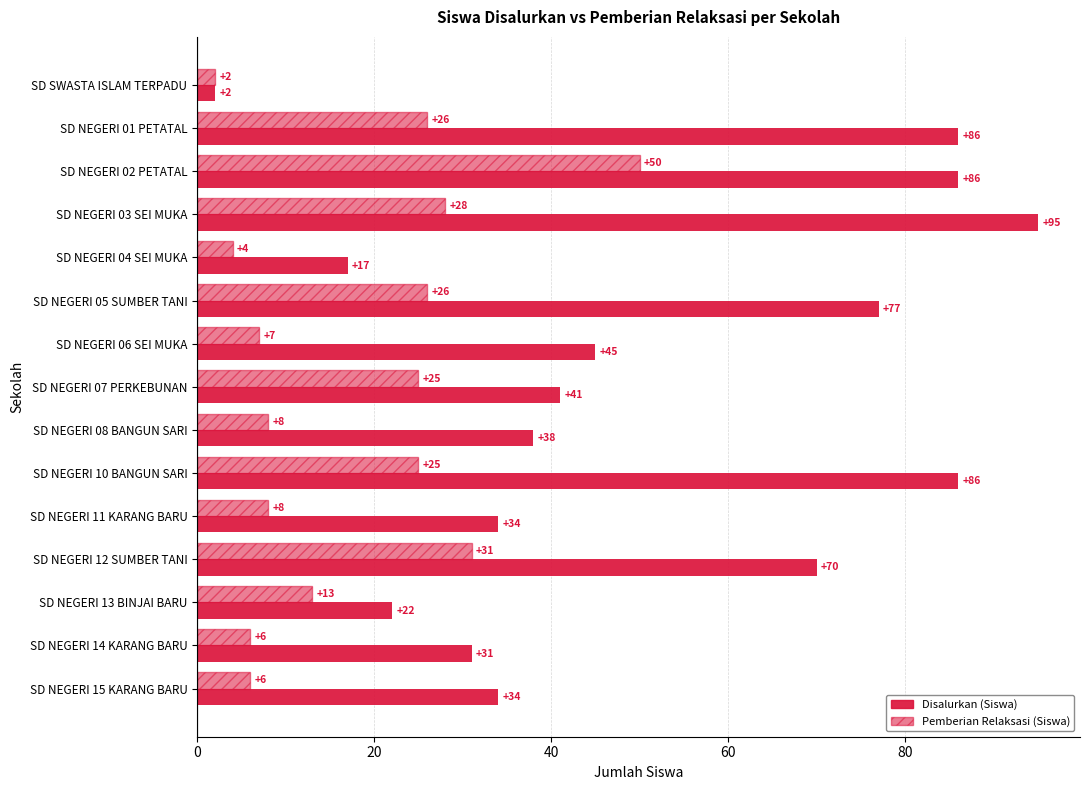

Which series has the widest spread of values?

Disalurkan (Siswa)